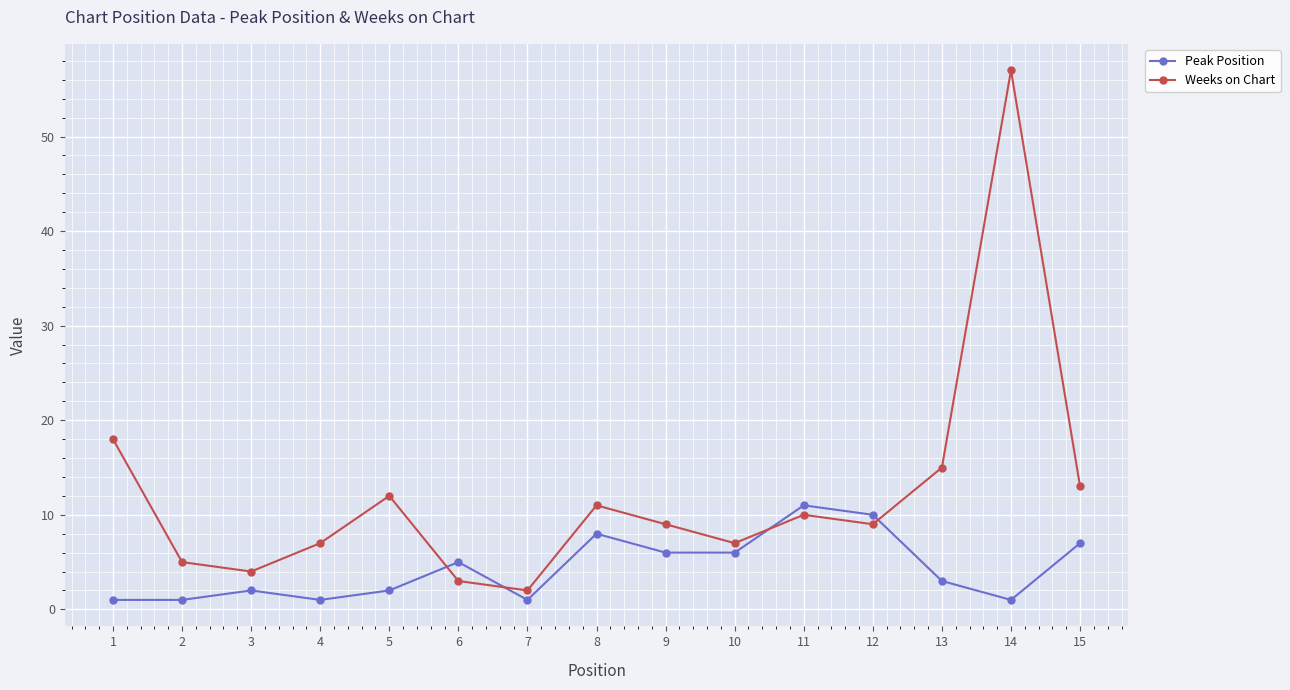

Which series has the widest spread of values?

Weeks on Chart